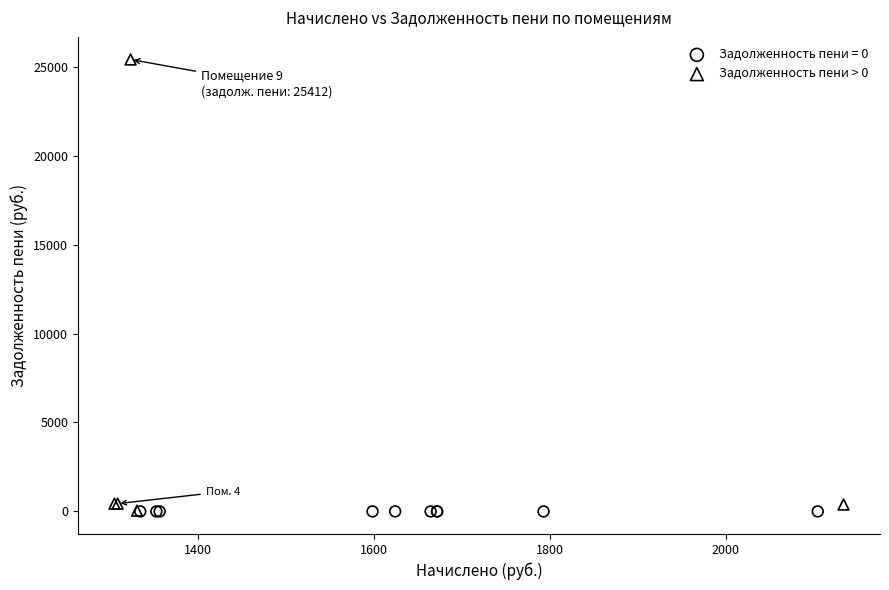

Which series contains the highest Y value?

Задолженность пени > 0